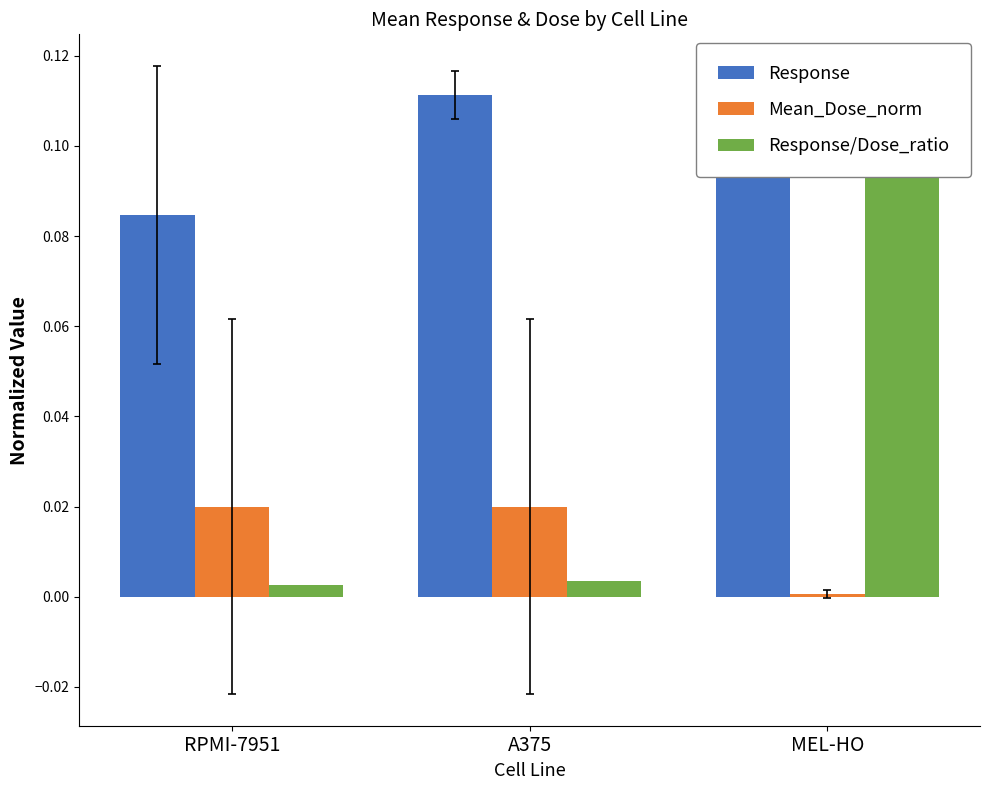

Reading left to right, transcribe all the data shown in this chart.

Response: RPMI-7951=0.1	A375=0.1	MEL-HO=0.1
Mean_Dose_norm: RPMI-7951=0.0	A375=0.0	MEL-HO=0.0
Response/Dose_ratio: RPMI-7951=0.0	A375=0.0	MEL-HO=0.1